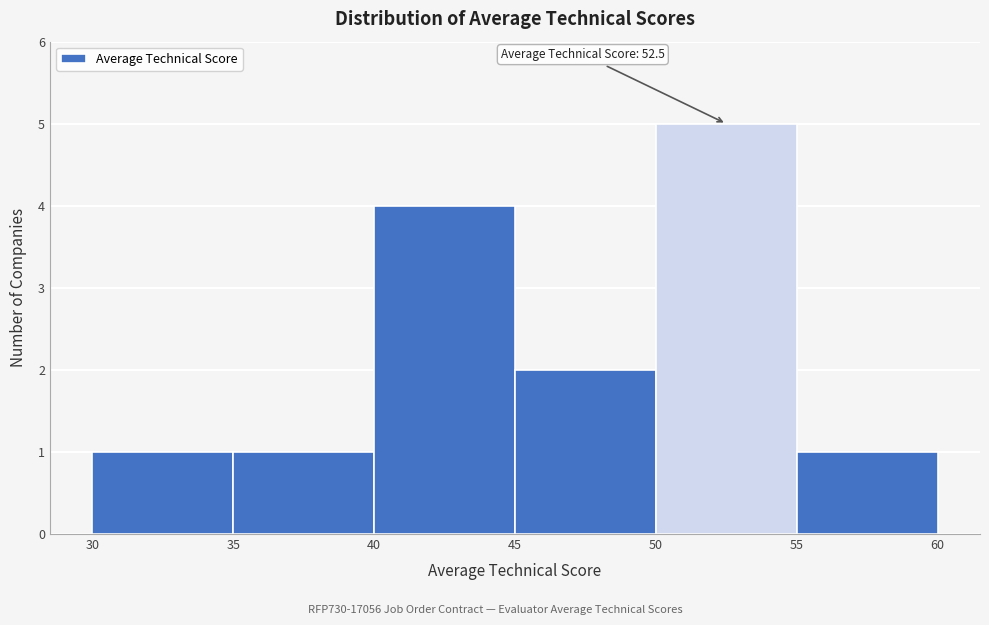

Over which range of the x-axis is the bar tallest?

50 to 55